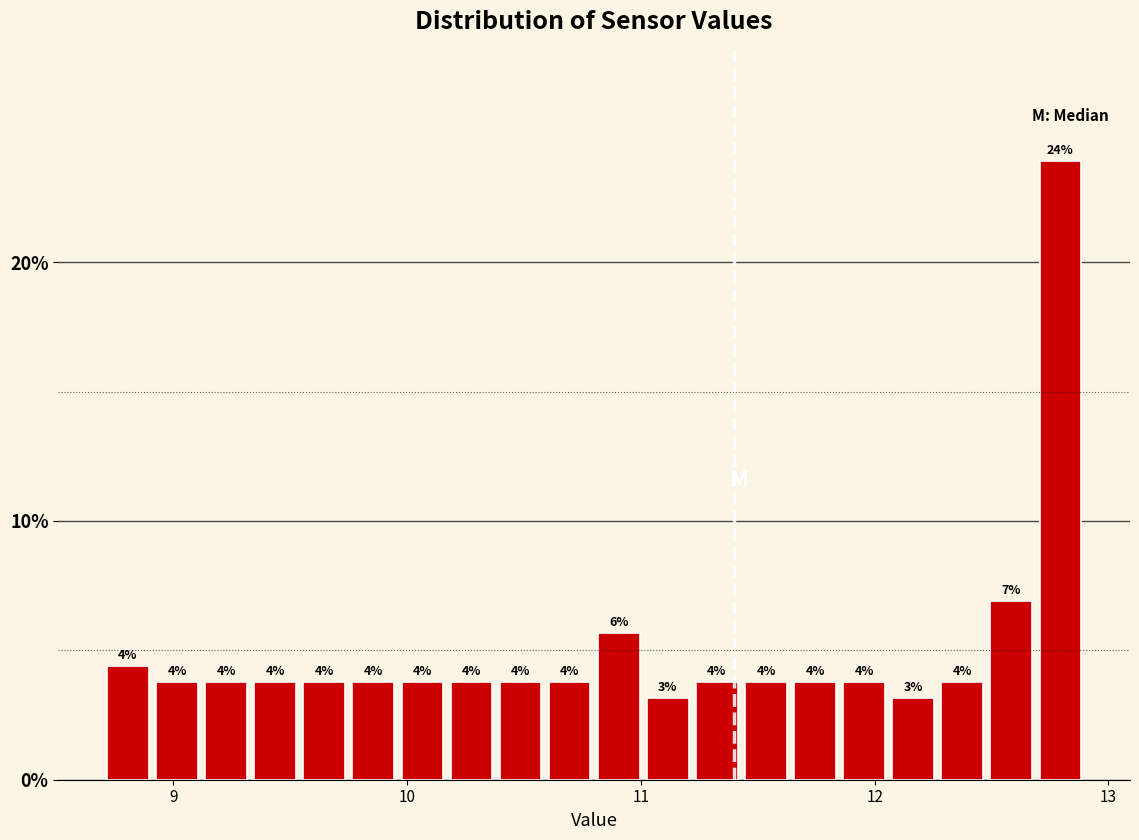

Around what value on the x-axis is the tallest bar? Give the approximate position of its centre, as read against the axis.

12.8